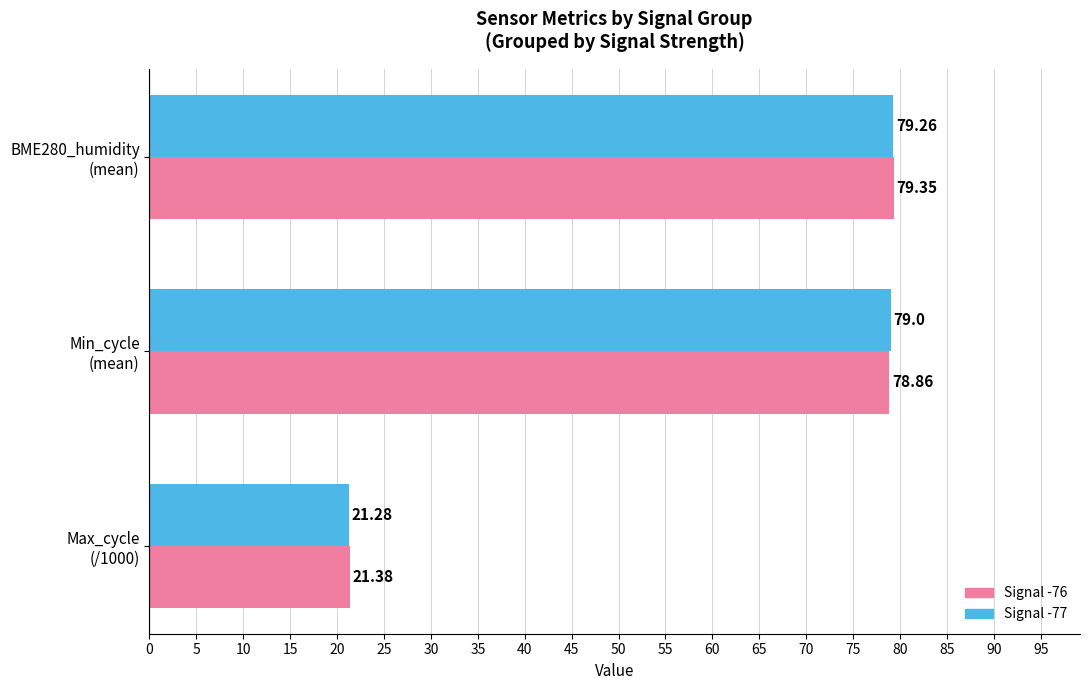

Which series has the widest spread of values?

Signal -77